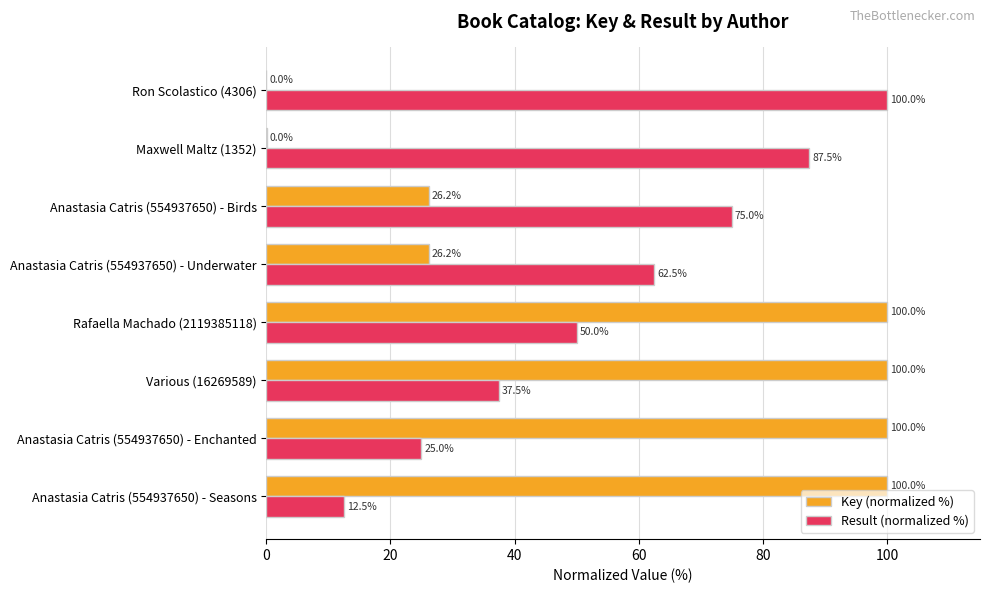

Which series changed the most between Anastasia Catris (554937650) - Enchanted and Anastasia Catris (554937650) - Birds?

Key (normalized %)